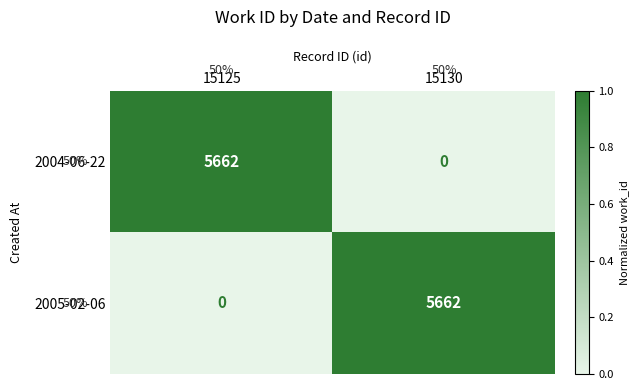

Reading right to left, transcribe all the data shown in this chart.

2004-06-22: 15130=0	15125=5662
2005-02-06: 15130=5662	15125=0